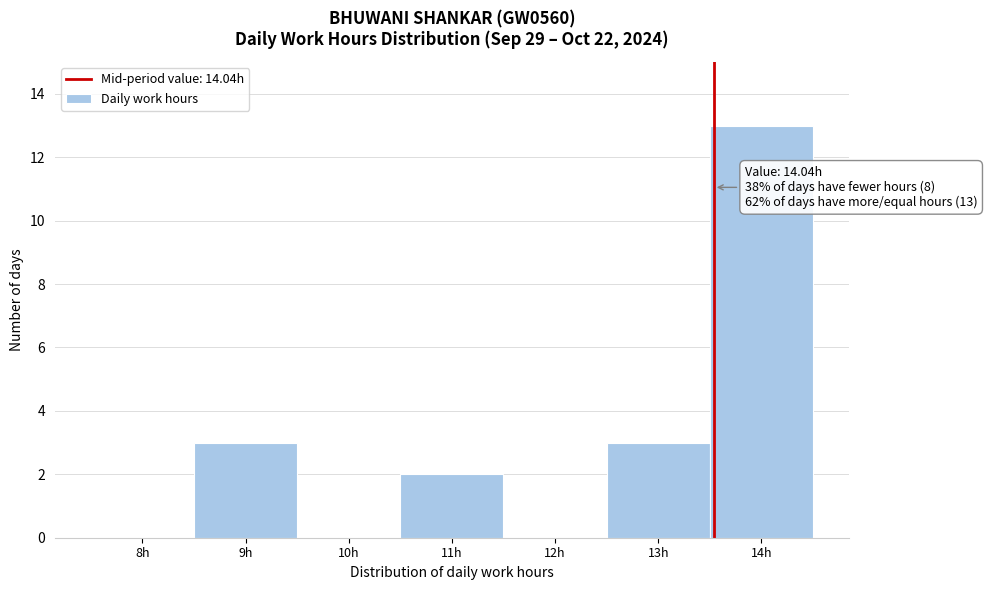

Reading left to right, what are all the values shown in this chart?

8h=0	9h=3	10h=0	11h=2	12h=0	13h=3	14h=13